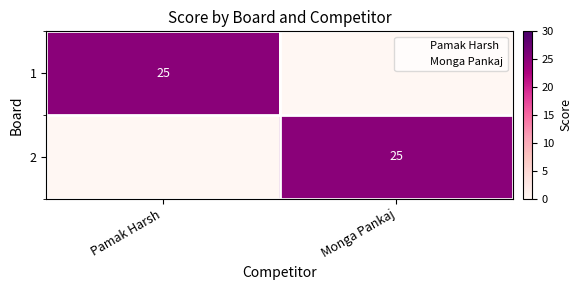

Which series has the largest total across all categories?

1